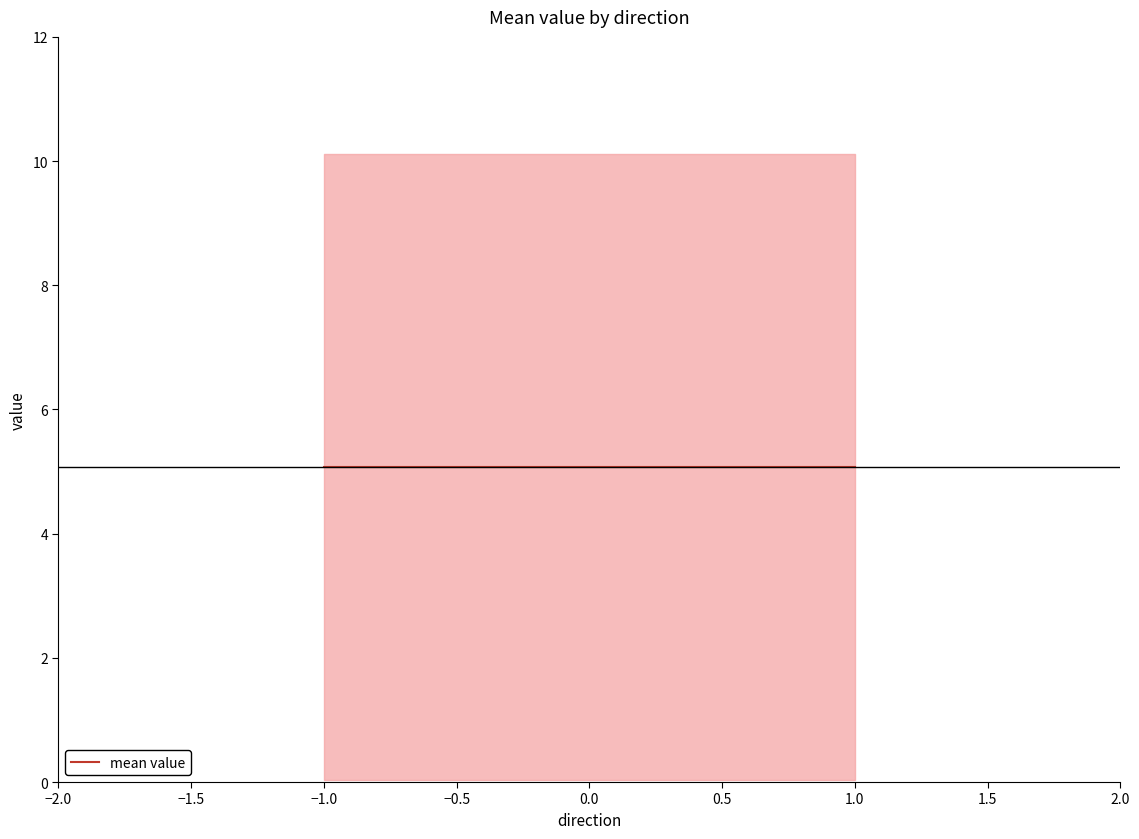

Which category has the lowest value in the value series?

-1